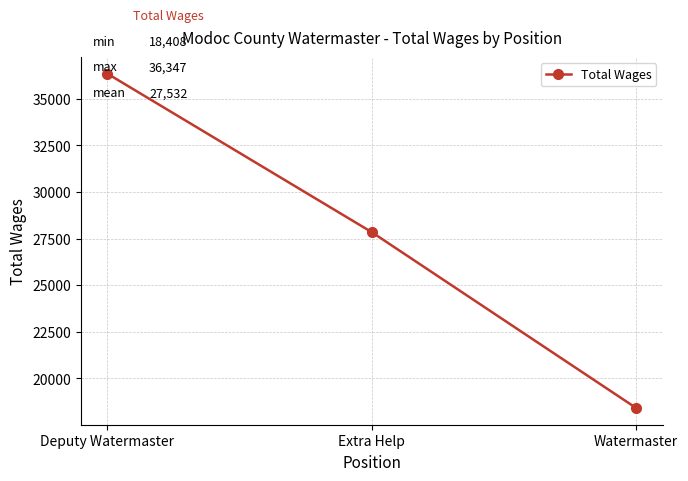

What is the change in value from Deputy Watermaster to Extra Help?

-8505